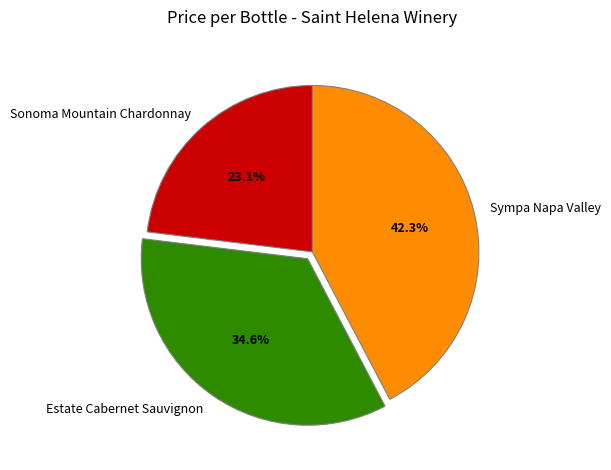

Which slice is the smallest?

Sonoma Mountain Chardonnay